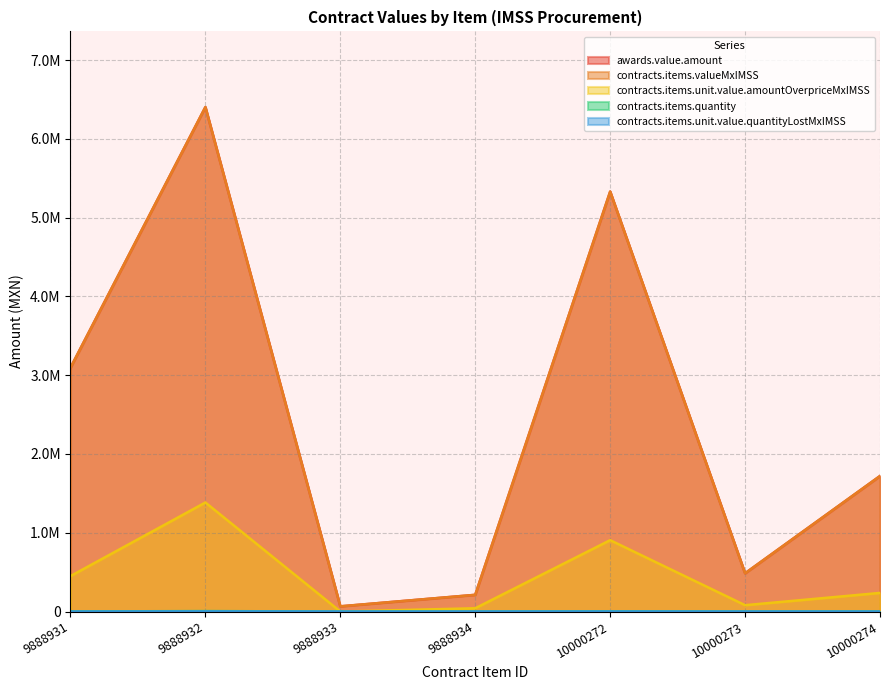

Which series has the largest total across all categories?

awards.value.amount